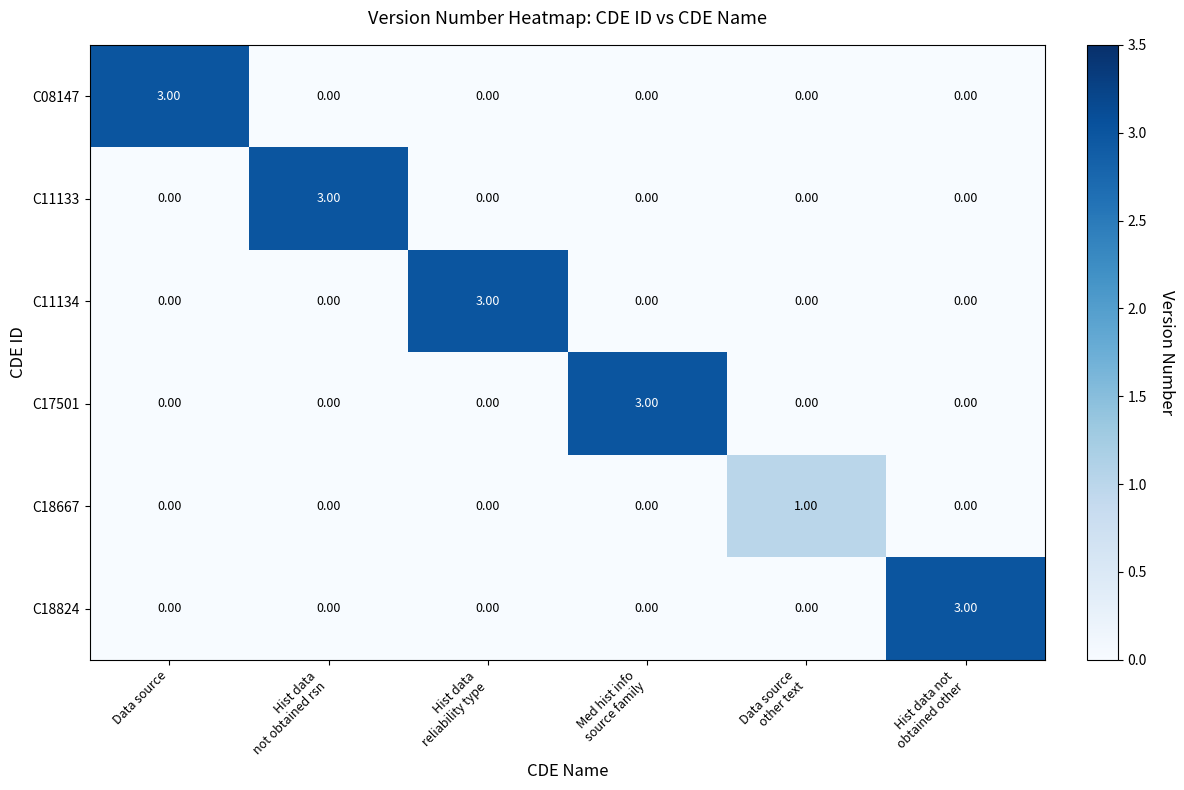

Between Hist data
reliability type and Data source
other text, which series saw the biggest shift?

C11134